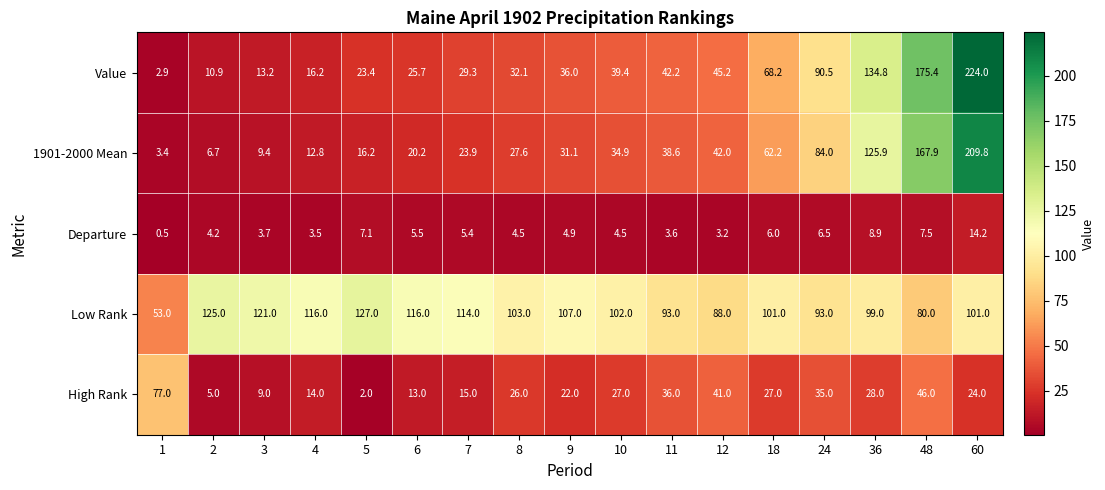

At which category does the chart reach its peak across all series?

60